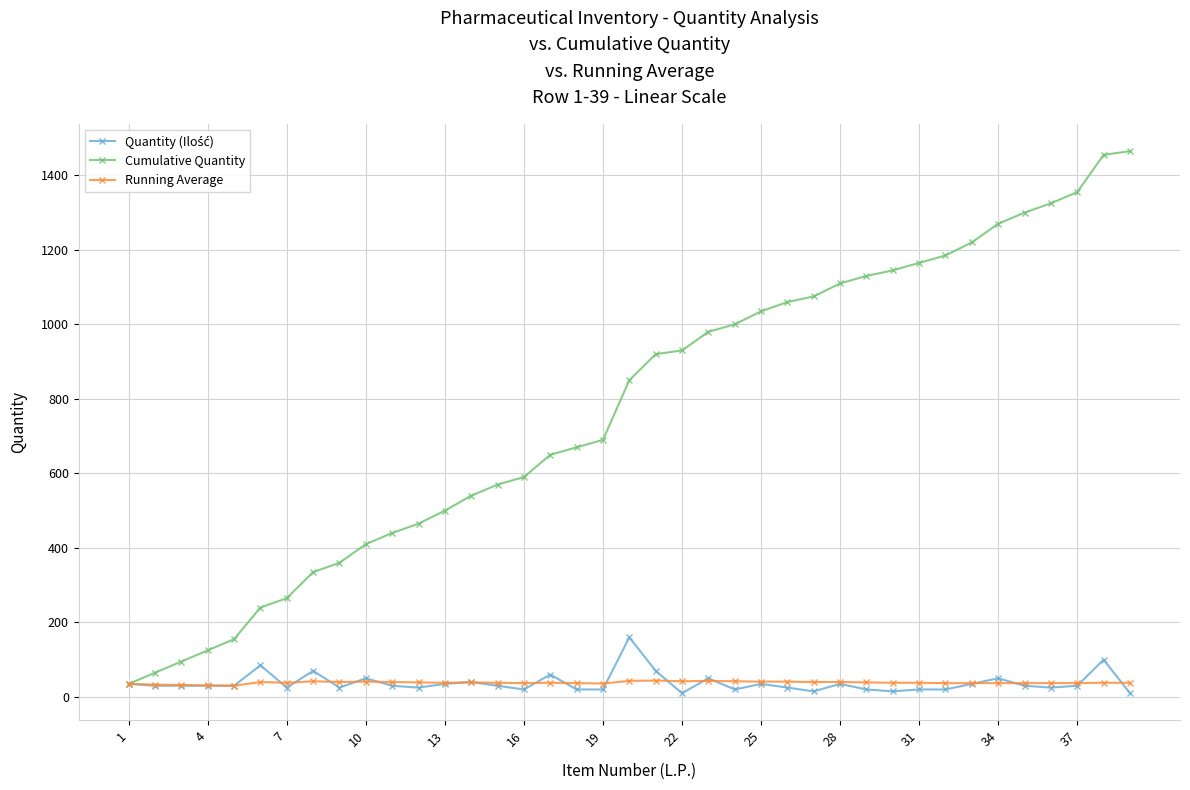

What is the maximum value for Running Average?

44